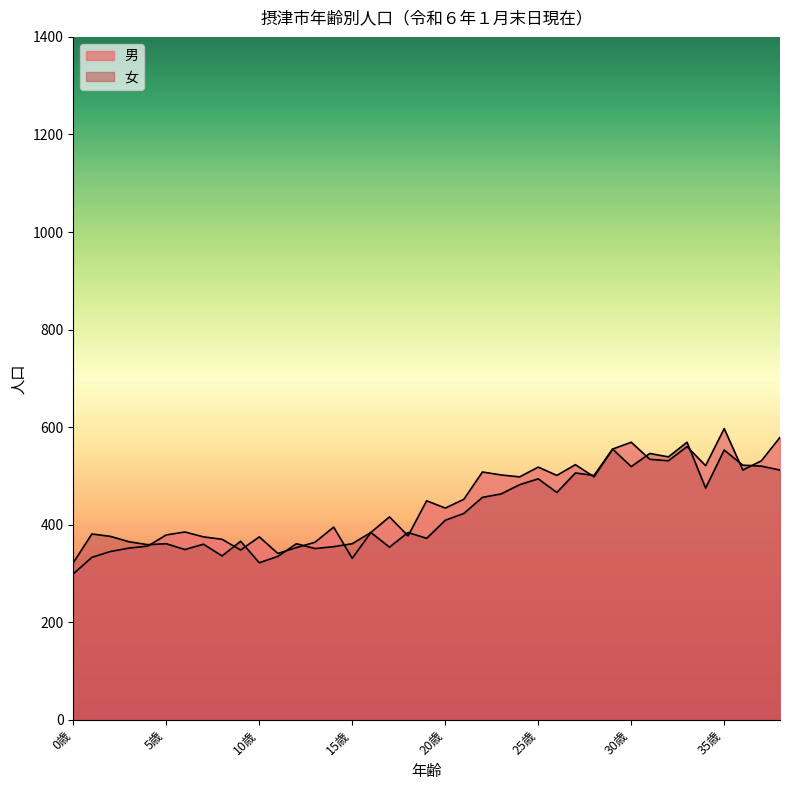

Is it true that 女 equals 361 at 12歳?

True